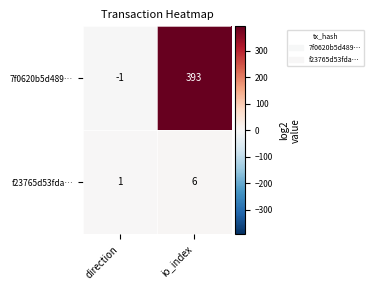

Where is f23765d53fda… nearest to the value 3?

direction